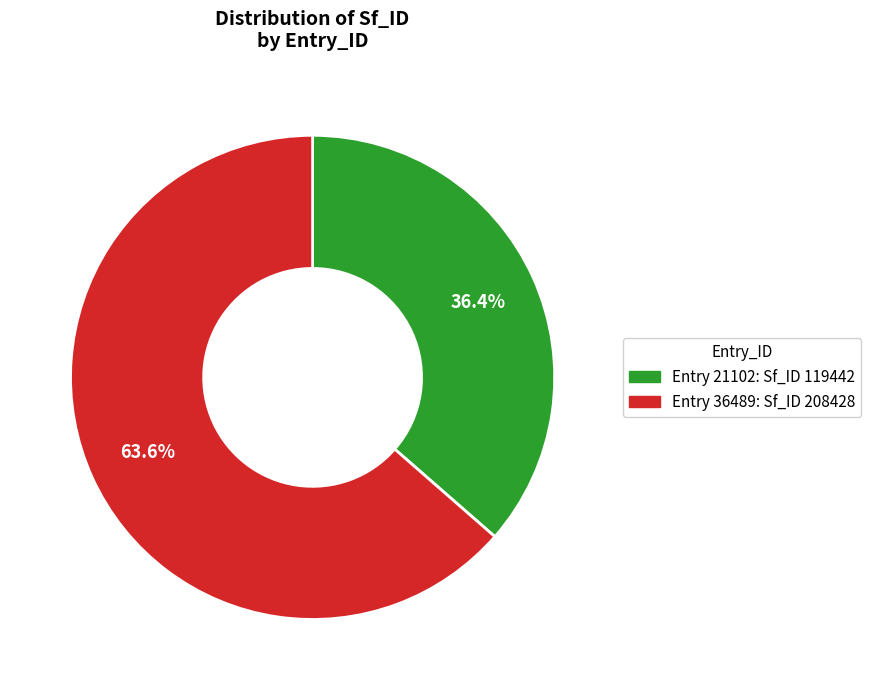

Is there a majority slice in this chart?

Yes